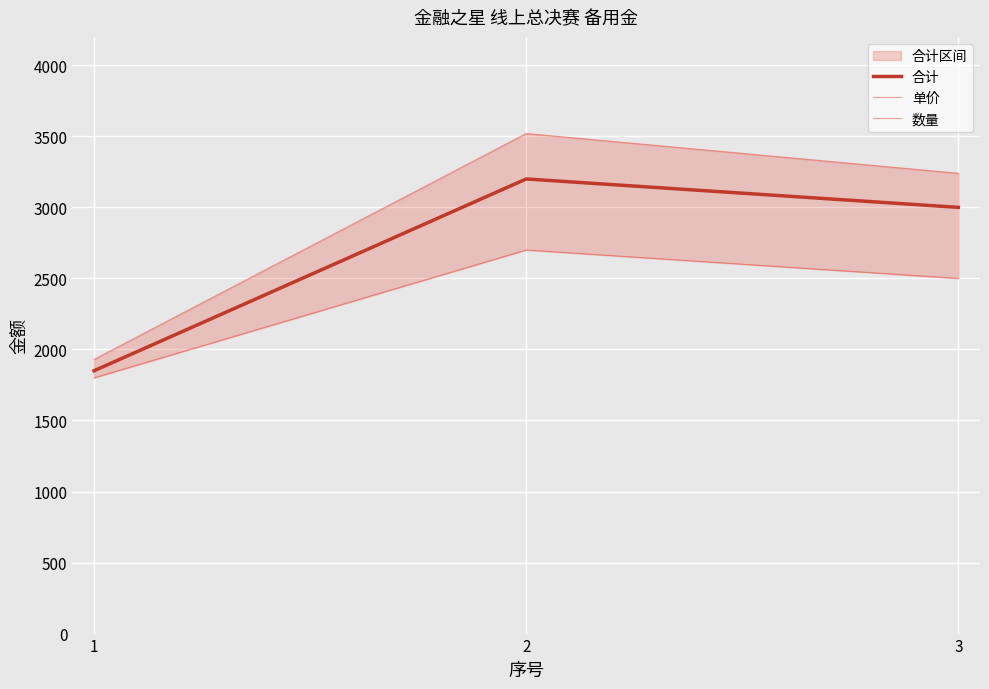

At which category is the sum across all series the highest?

2